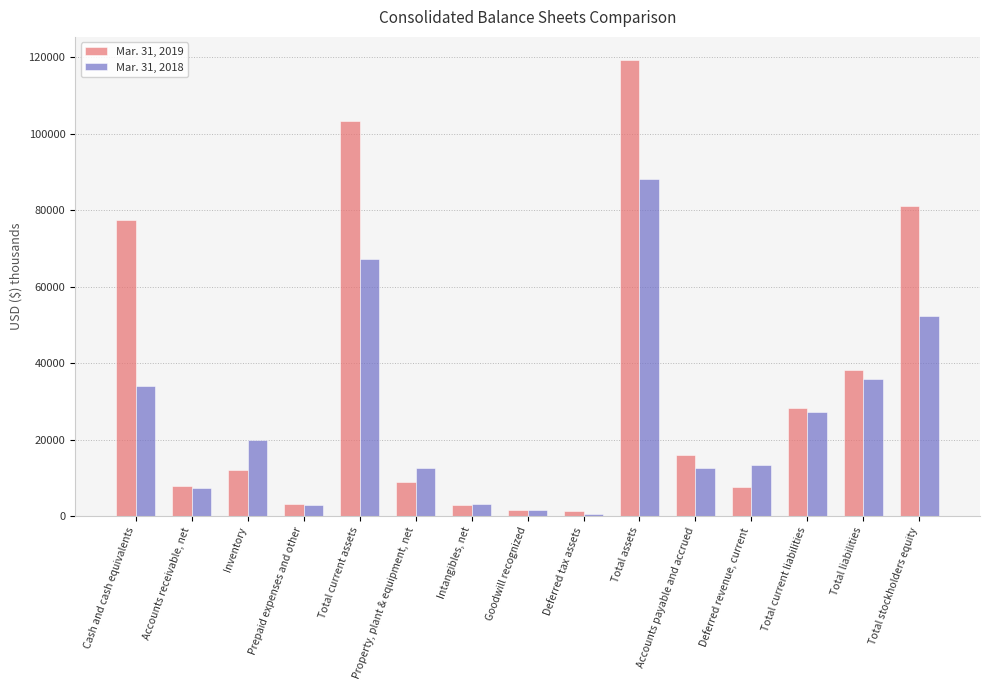

What is the value of the Mar. 31, 2018 bar at the 2nd from the left?

7365